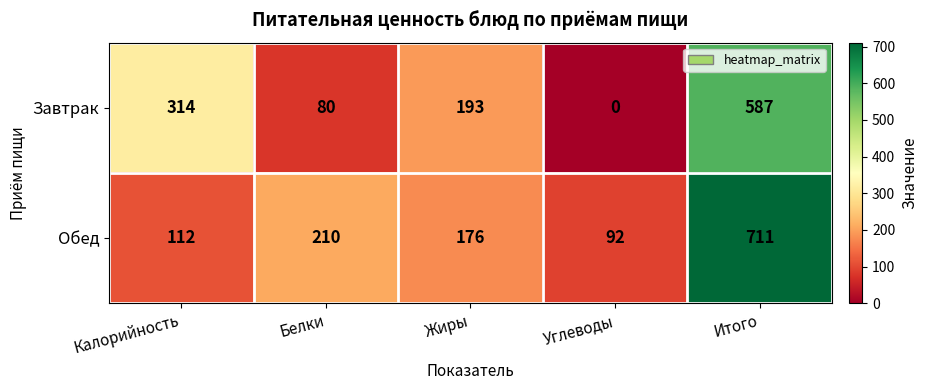

Between Белки and Углеводы, which series saw the biggest shift?

Обед